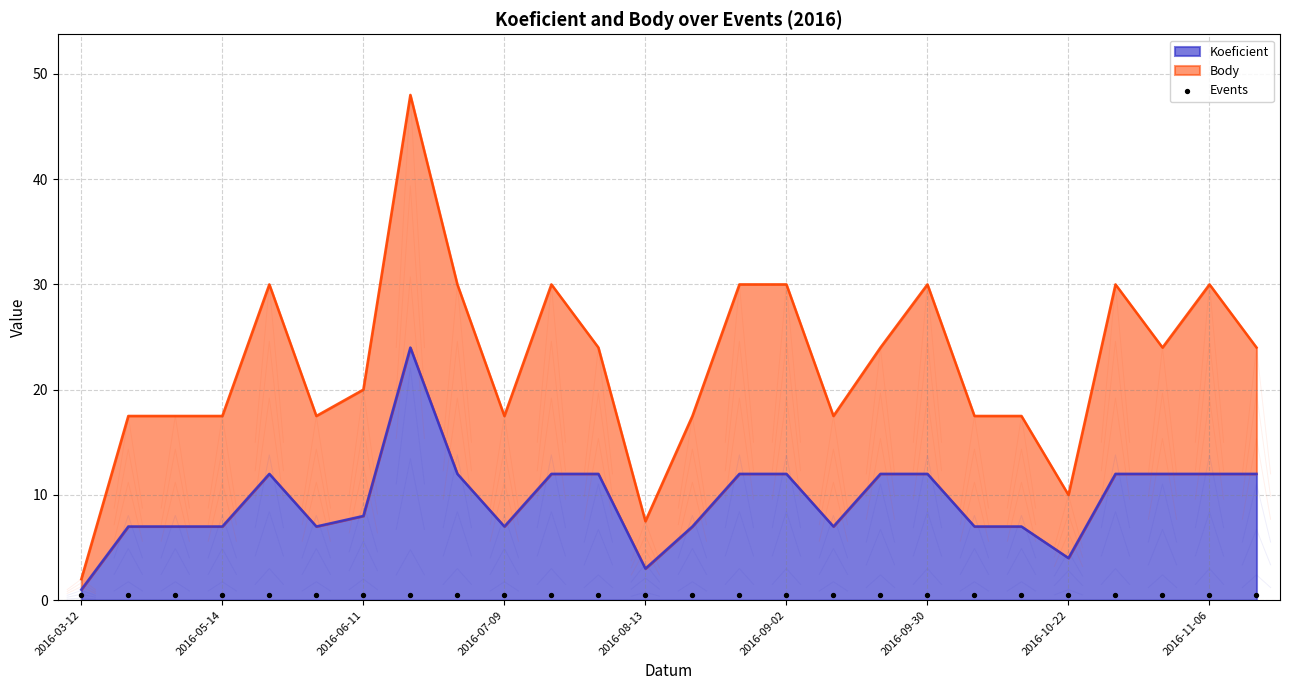

What is the change in value from 2016-03-12 to 2016-06-11?

+7